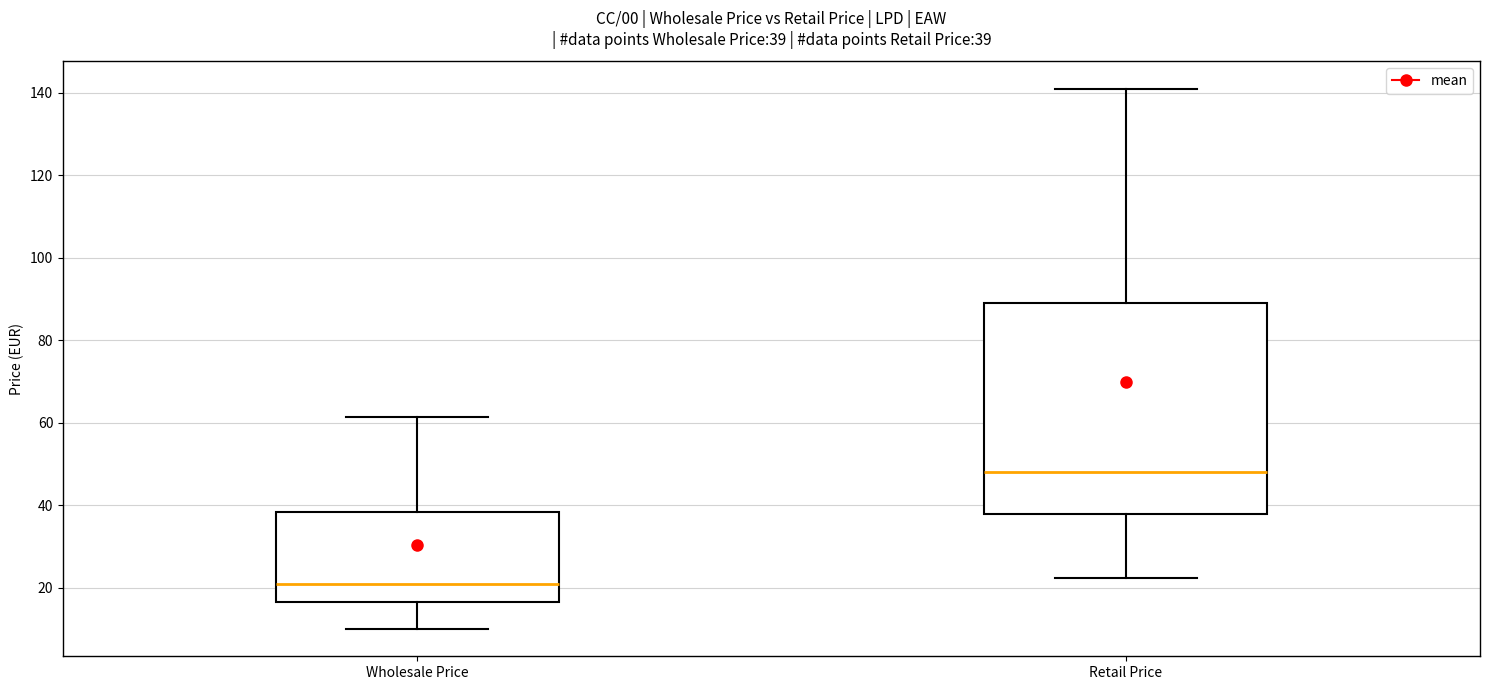

Comparing the boxes themselves (not the whiskers), which one is the tallest?

Retail Price